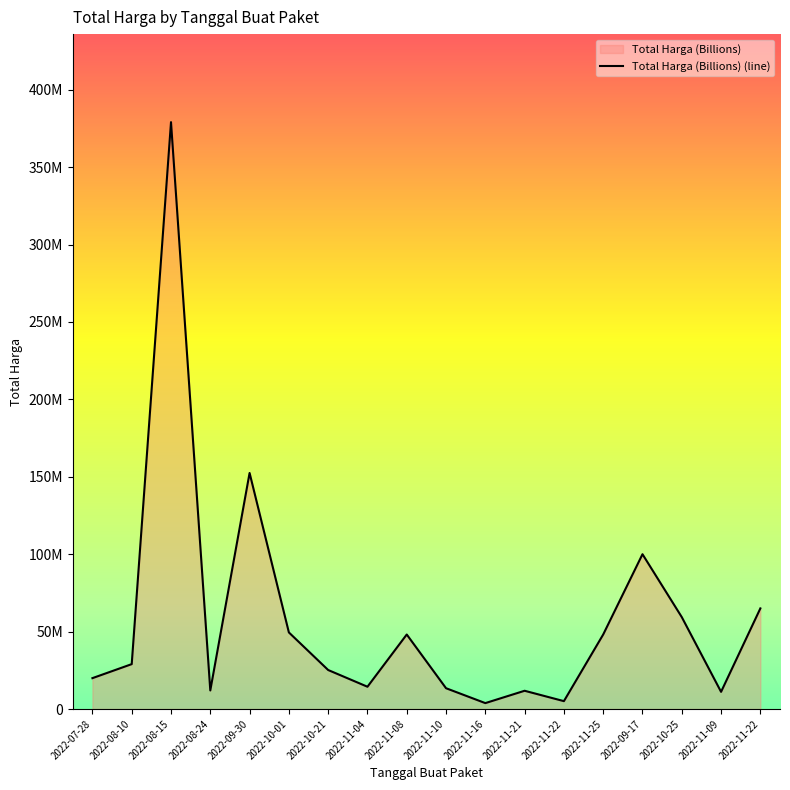

List the labels in order of value, smallest first.

2022-11-16, 2022-11-22, 2022-11-09, 2022-11-21, 2022-08-24, 2022-11-10, 2022-11-04, 2022-07-28, 2022-10-21, 2022-08-10, 2022-11-08, 2022-11-25, 2022-10-01, 2022-10-25, 2022-11-22, 2022-09-17, 2022-09-30, 2022-08-15